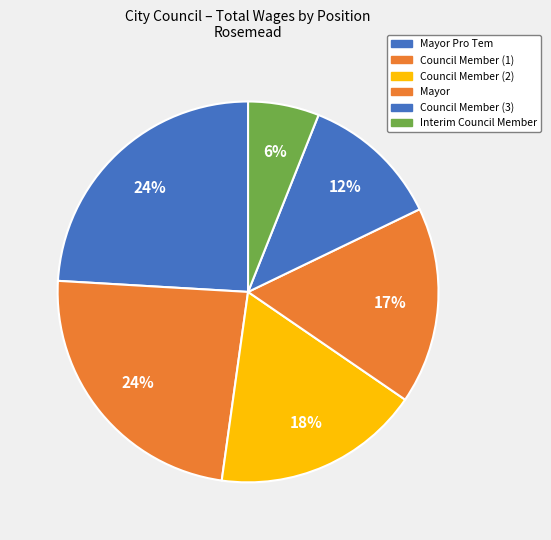

How many segments does this pie chart have?

6